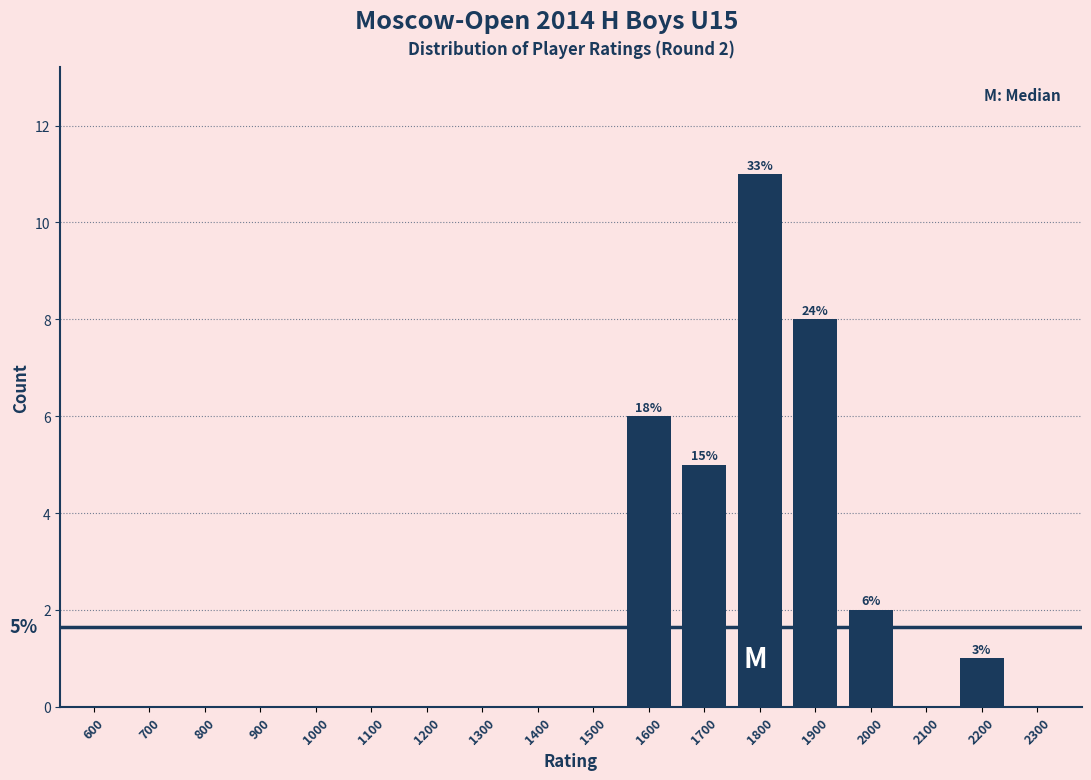

Reading right to left, list all the values displayed in this chart.

2300=0	2200=1	2100=0	2000=2	1900=8	1800=11	1700=5	1600=6	1500=0	1400=0	1300=0	1200=0	1100=0	1000=0	900=0	800=0	700=0	600=0